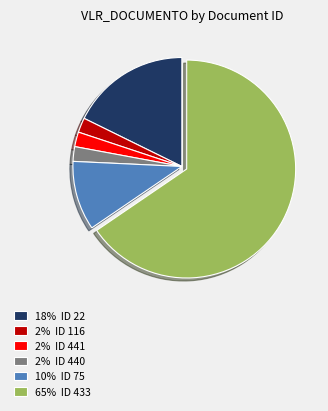

Is the sum of 18% ID 22 and 2% ID 116 greater than half?

No